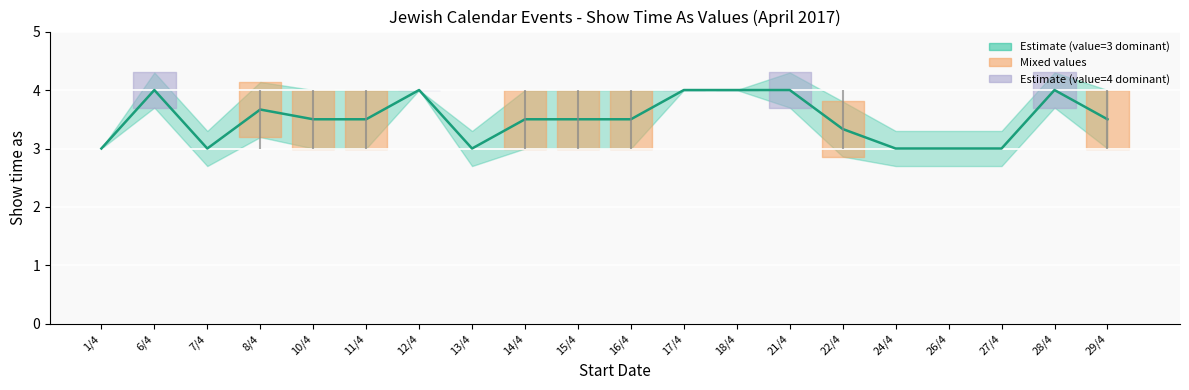

At which label is the value closest to 3?

1/4